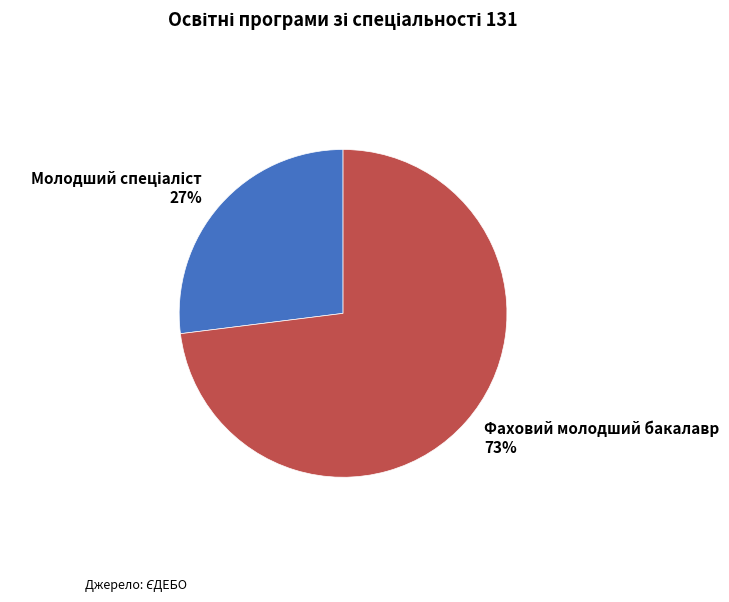

What is the largest slice in the pie chart?

Фаховий молодший бакалавр